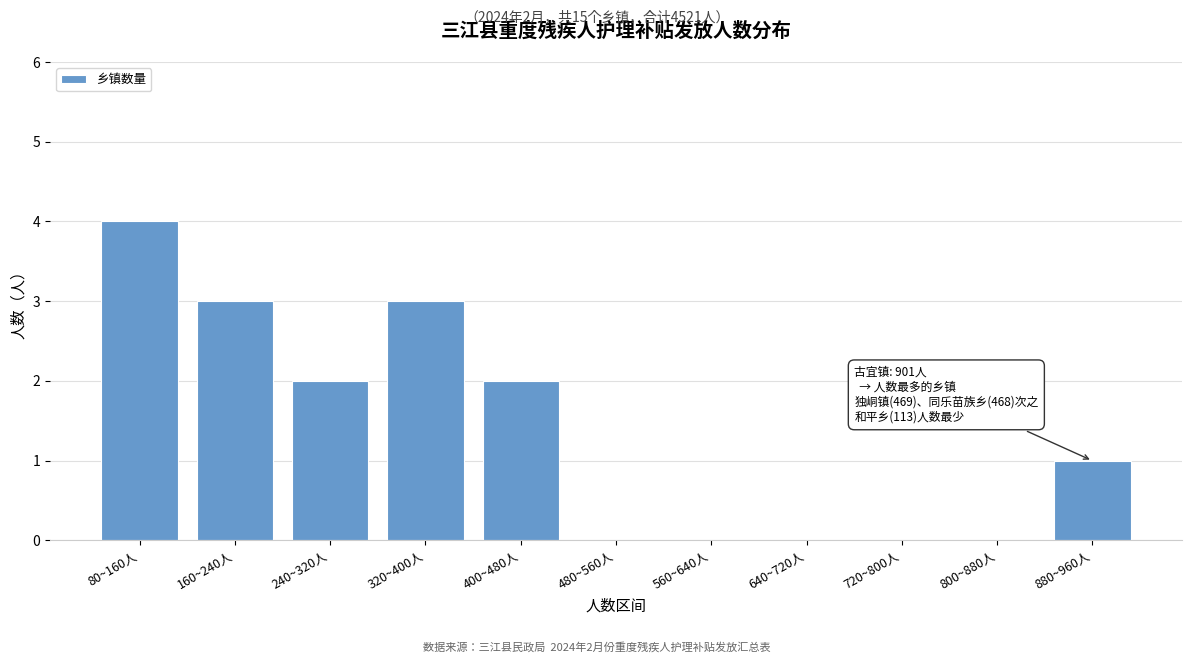

Reading right to left, list all the values displayed in this chart.

880~960人=1	800~880人=0	720~800人=0	640~720人=0	560~640人=0	480~560人=0	400~480人=2	320~400人=3	240~320人=2	160~240人=3	80~160人=4